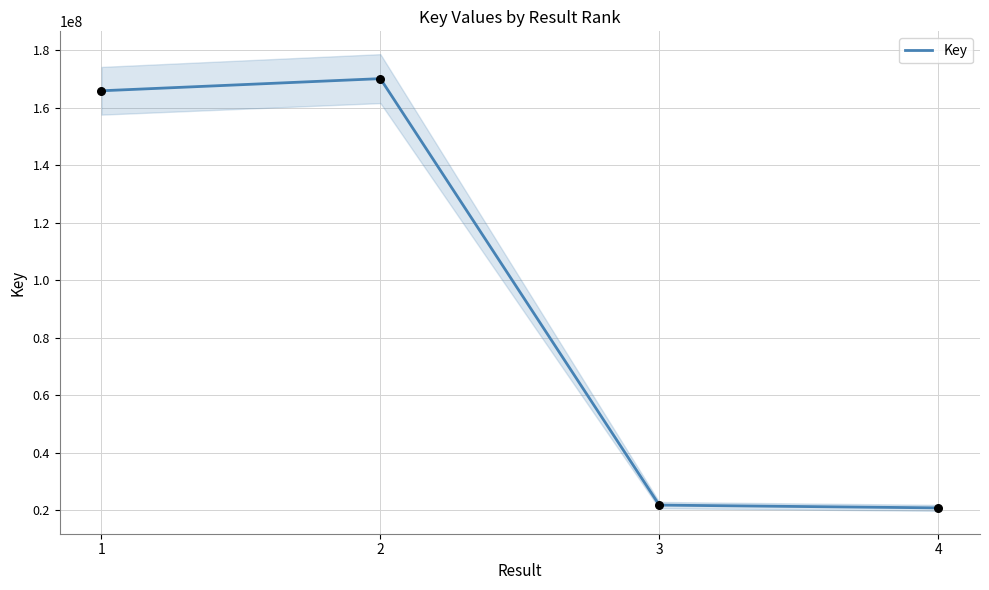

What is the change in value from 1 to 4?

-145024802